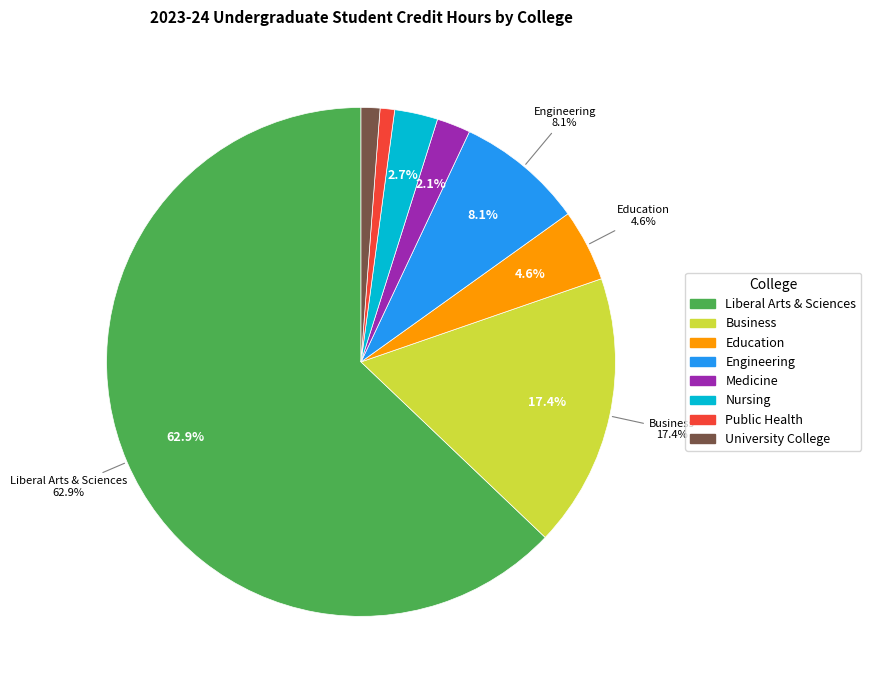

How many segments does this pie chart have?

8